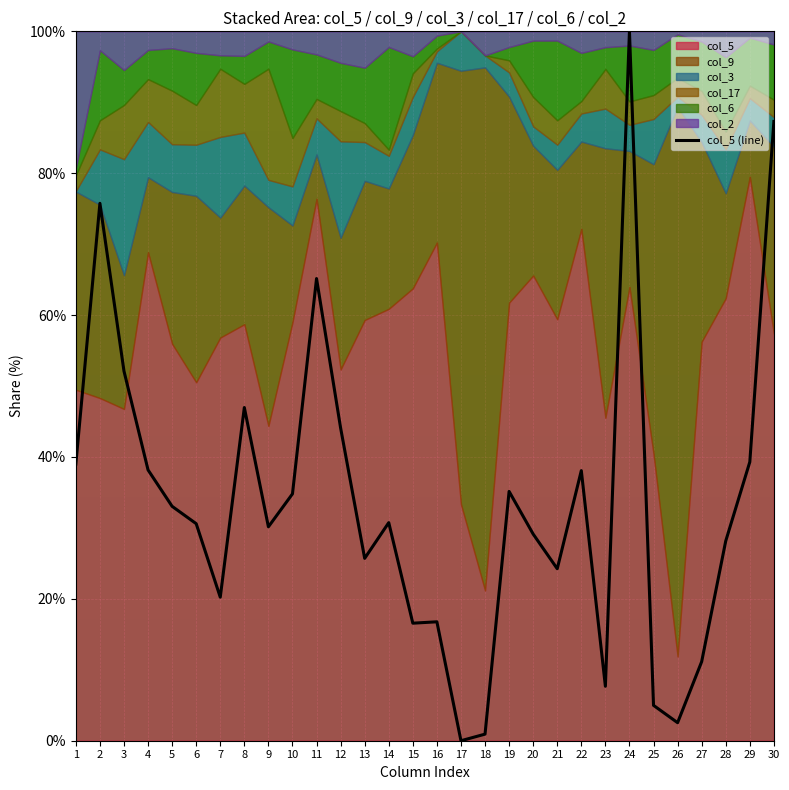

How many interior local valleys (lower than both neighbors) does the data have?

8